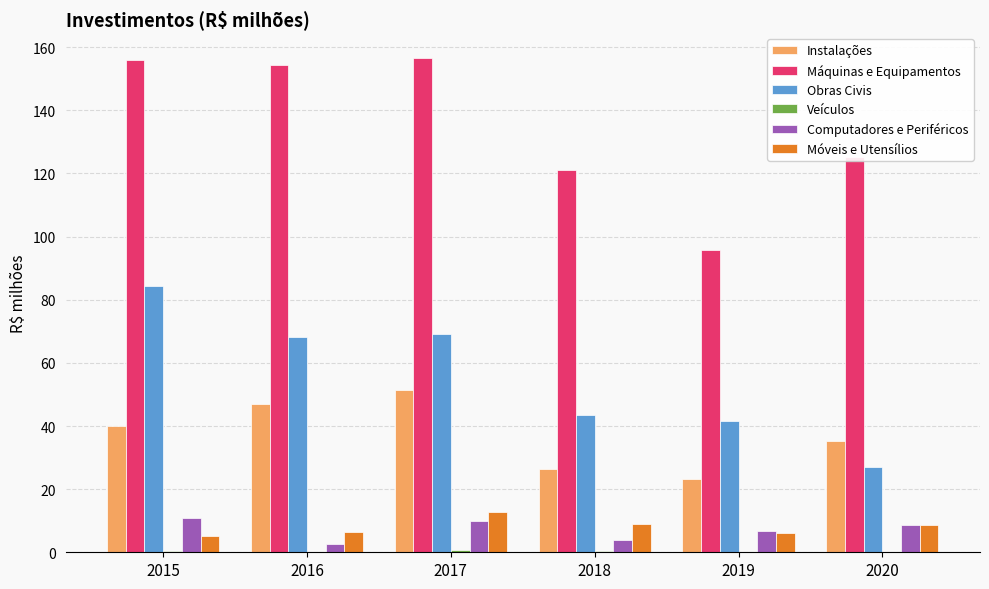

Is it true that Máquinas e Equipamentos equals 93.6 at 2016?

False